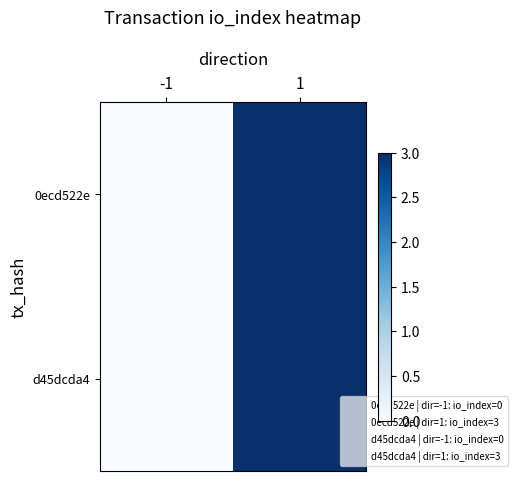

Which series has the largest range (max minus min)?

0ecd522e